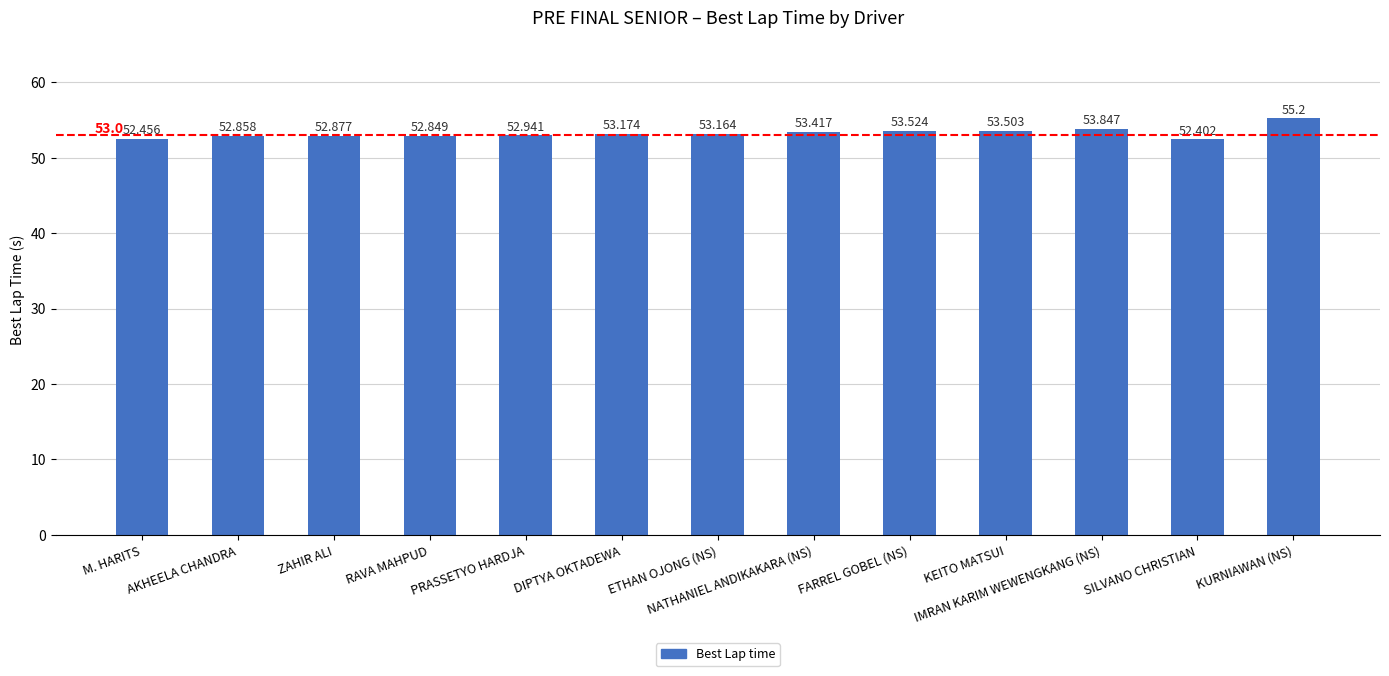

What is the difference between the maximum and minimum values?

2.8